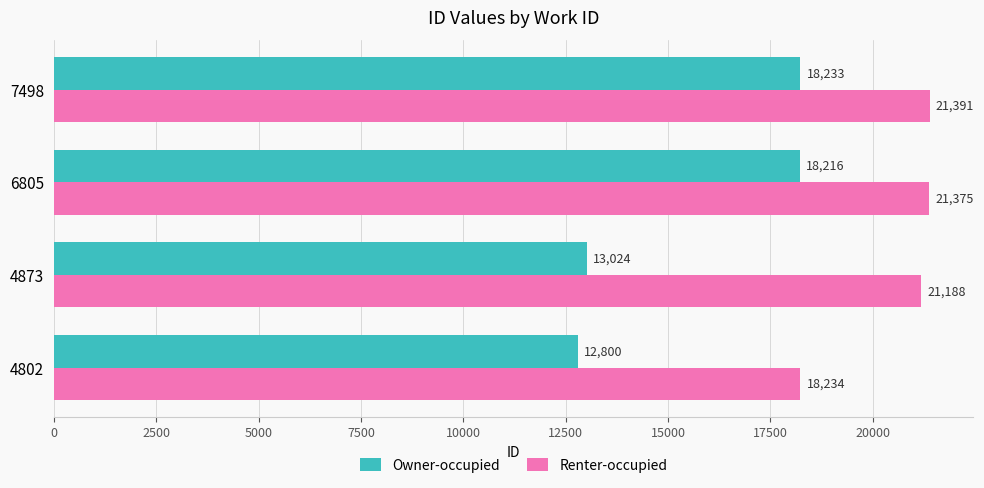

At which label is Owner-occupied closest to 15516?

4873